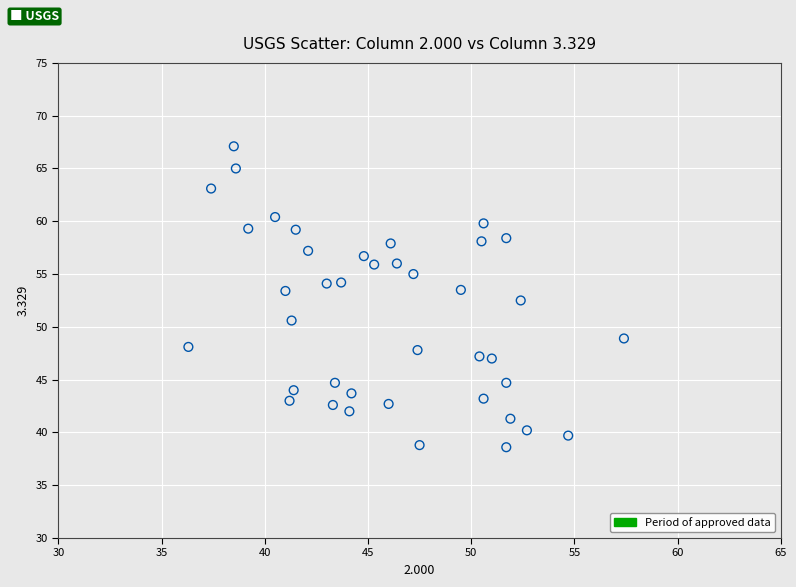

What is the range of Y values (max minus min)?

28.5